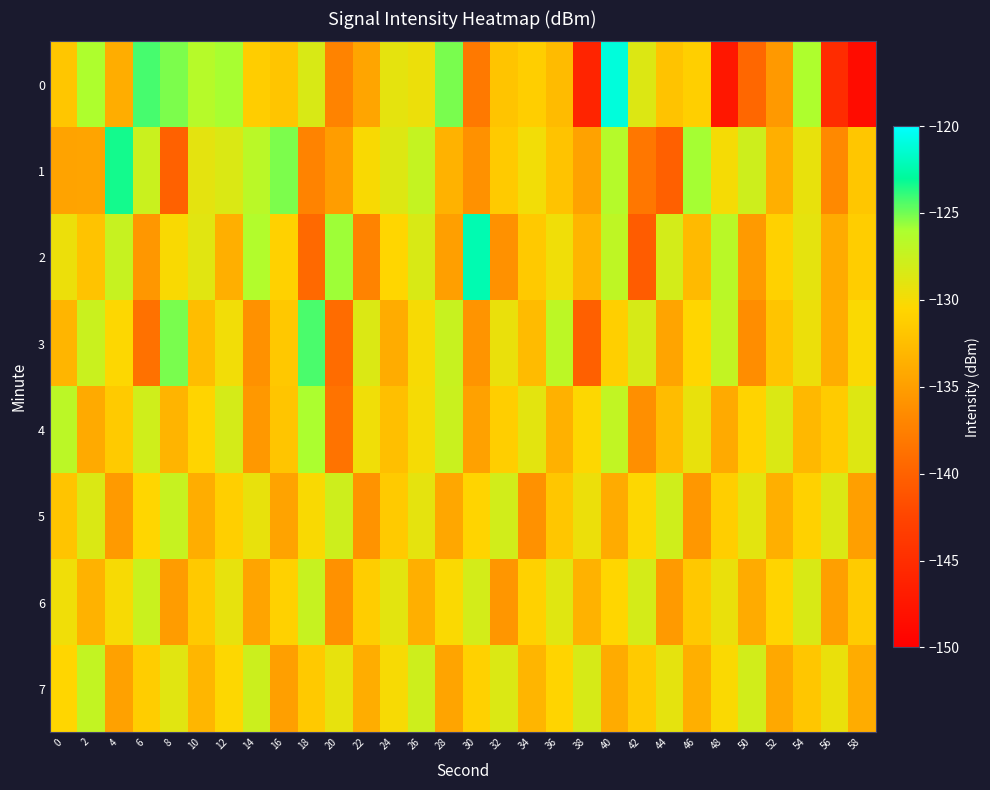

Reading left to right, list all the values displayed in this chart.

0: 0=-131.8	2=-126.1	4=-133.8	6=-124.3	8=-125.2	10=-126.5	12=-126.0	14=-131.3	16=-131.9	18=-128.4	20=-137.2	22=-134.4	24=-129.1	26=-129.5	28=-125.1	30=-138.0	32=-132.0	34=-131.2	36=-132.8	38=-146.0	40=-121.1	42=-128.7	44=-132.1	46=-131.1	48=-147.4	50=-139.6	52=-135.4	54=-126.1	56=-145.1	58=-148.6
1: 0=-134.6	2=-134.6	4=-123.3	6=-127.6	8=-140.1	10=-129.1	12=-128.5	14=-126.8	16=-125.2	18=-137.3	20=-135.1	22=-130.2	24=-128.7	26=-127.3	28=-133.4	30=-136.0	32=-131.5	34=-129.8	36=-132.1	38=-134.7	40=-126.5	42=-138.2	44=-140.1	46=-125.9	48=-130.0	50=-127.8	52=-133.6	54=-129.3	56=-136.7	58=-131.8
2: 0=-129.5	2=-132.1	4=-127.4	6=-135.6	8=-130.2	10=-128.9	12=-133.7	14=-126.3	16=-131.0	18=-139.4	20=-125.8	22=-137.2	24=-130.5	26=-128.4	28=-134.9	30=-122.3	32=-136.1	34=-131.6	36=-129.7	38=-133.2	40=-127.0	42=-140.5	44=-128.1	46=-132.8	48=-126.7	50=-135.3	52=-130.9	54=-129.1	56=-134.0	58=-131.3
3: 0=-133.2	2=-127.6	4=-130.4	6=-138.7	8=-125.1	10=-132.5	12=-129.8	14=-136.0	16=-131.7	18=-124.3	20=-139.2	22=-128.6	24=-133.9	26=-130.1	28=-127.5	30=-135.8	32=-129.4	34=-132.7	36=-126.9	38=-140.2	40=-131.1	42=-128.3	44=-134.5	46=-130.6	48=-127.2	50=-136.4	52=-132.0	54=-129.5	56=-133.8	58=-130.3
4: 0=-126.8	2=-134.1	4=-131.5	6=-127.9	8=-133.3	10=-130.7	12=-128.2	14=-135.5	16=-131.9	18=-126.0	20=-138.6	22=-129.7	24=-132.4	26=-130.0	28=-127.6	30=-134.8	32=-131.2	34=-129.0	36=-133.5	38=-130.4	40=-127.1	42=-136.2	44=-132.6	46=-129.3	48=-134.1	50=-130.8	52=-128.5	54=-133.0	56=-131.4	58=-128.7
5: 0=-132.0	2=-128.5	4=-135.3	6=-130.6	8=-127.4	10=-133.8	12=-131.1	14=-129.3	16=-134.6	18=-130.2	20=-127.8	22=-135.9	24=-131.5	26=-129.1	28=-134.3	30=-130.7	32=-128.0	34=-136.1	36=-131.8	38=-129.5	40=-134.0	42=-130.4	44=-127.9	46=-135.6	48=-131.2	50=-129.0	52=-133.7	54=-131.0	56=-128.6	58=-134.9
6: 0=-129.7	2=-133.4	4=-130.1	6=-127.6	8=-135.2	10=-131.6	12=-129.2	14=-134.5	16=-130.9	18=-127.4	20=-136.0	22=-131.3	24=-129.0	26=-133.7	28=-130.3	30=-128.1	32=-135.7	34=-131.0	36=-128.8	38=-133.4	40=-130.6	42=-128.2	44=-135.3	46=-131.7	48=-129.4	50=-134.0	52=-130.7	54=-128.4	56=-135.0	58=-131.4
7: 0=-130.5	2=-127.2	4=-134.8	6=-131.3	8=-128.9	10=-133.1	12=-130.4	14=-127.7	16=-135.0	18=-131.6	20=-129.2	22=-133.8	24=-130.1	26=-127.8	28=-134.5	30=-131.0	32=-128.6	34=-133.2	36=-130.7	38=-128.3	40=-134.0	42=-131.5	44=-129.1	46=-133.6	48=-130.3	50=-128.0	52=-134.2	54=-131.8	56=-129.4	58=-133.9